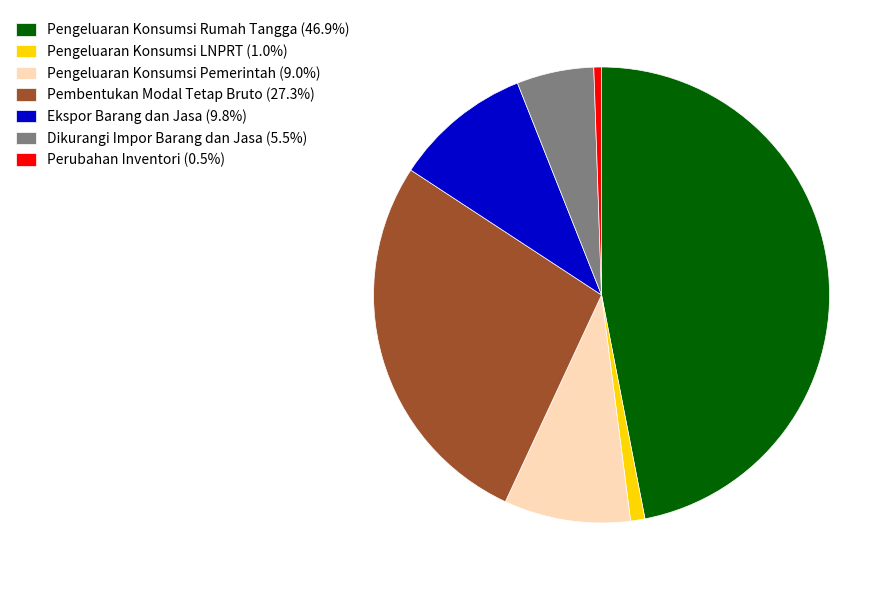

What is the ratio of the value at Pembentukan Modal Tetap Bruto (27.3%) to the value at Ekspor Barang dan Jasa (9.8%)?

2.8